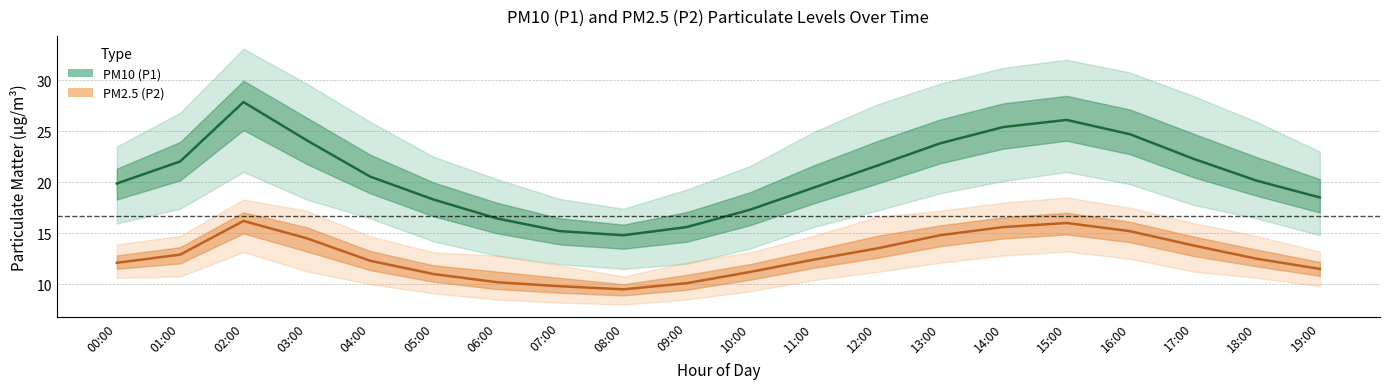

Which series has the widest spread of values?

PM10 (P1)